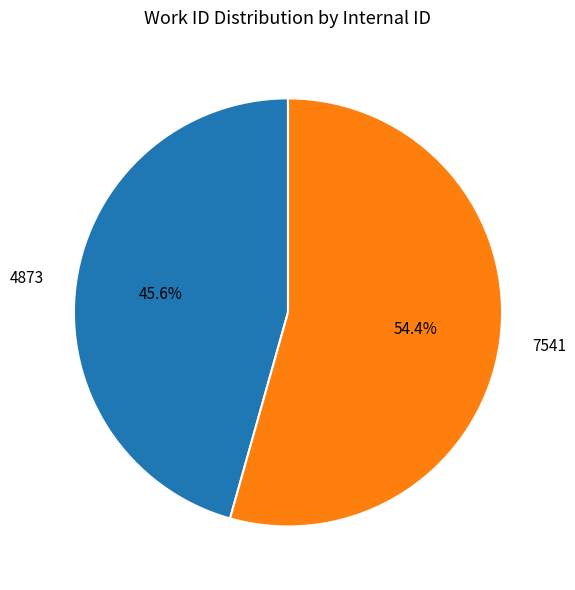

To the nearest percent, what percentage of the pie is 4873?

46%